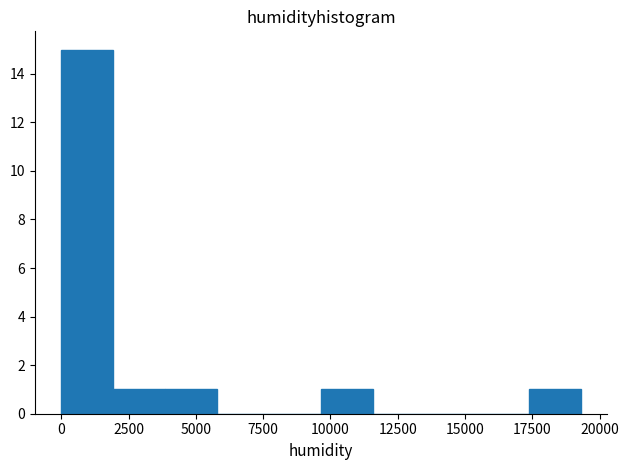

Read against the x-axis, roughly where is the centre of the tallest bar?

1000